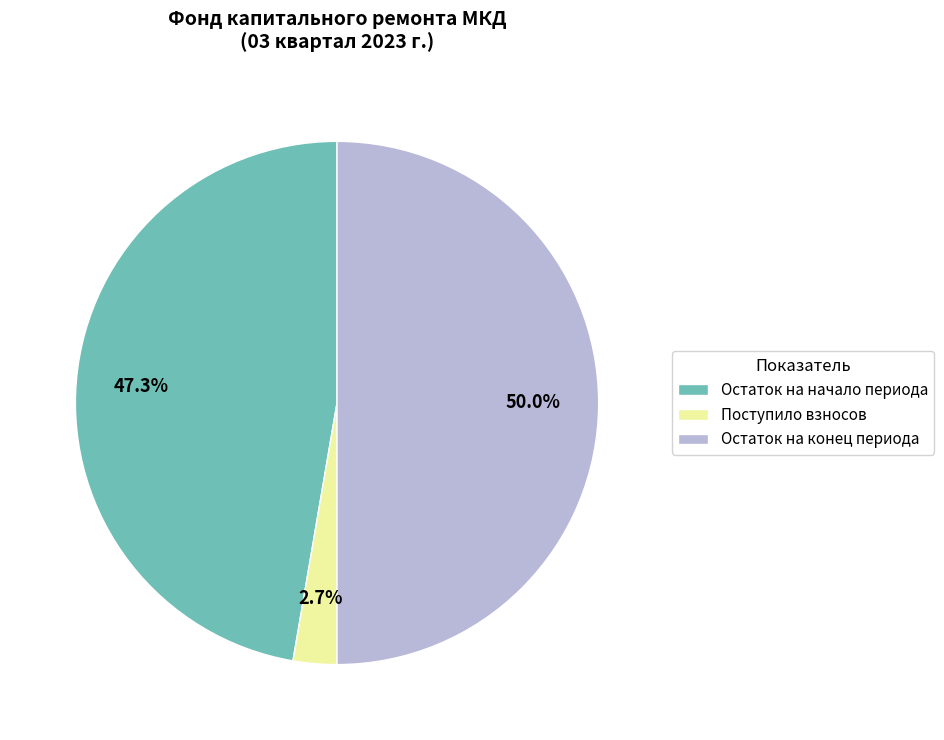

Rank the categories by value from highest to lowest.

Остаток на конец периода, Остаток на начало периода, Поступило взносов